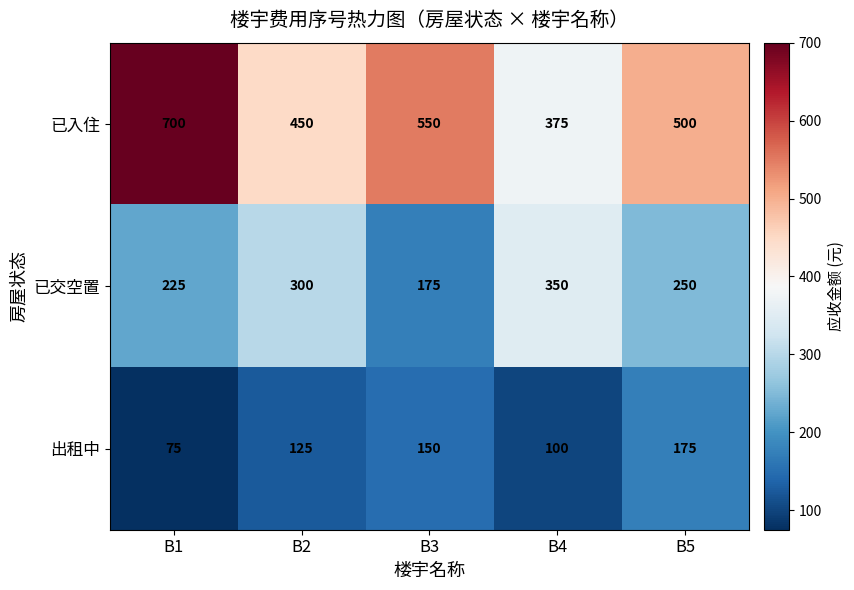

Reading right to left, what are all the values shown in this chart?

已入住: B5=500	B4=375	B3=550	B2=450	B1=700
已交空置: B5=250	B4=350	B3=175	B2=300	B1=225
出租中: B5=175	B4=100	B3=150	B2=125	B1=75